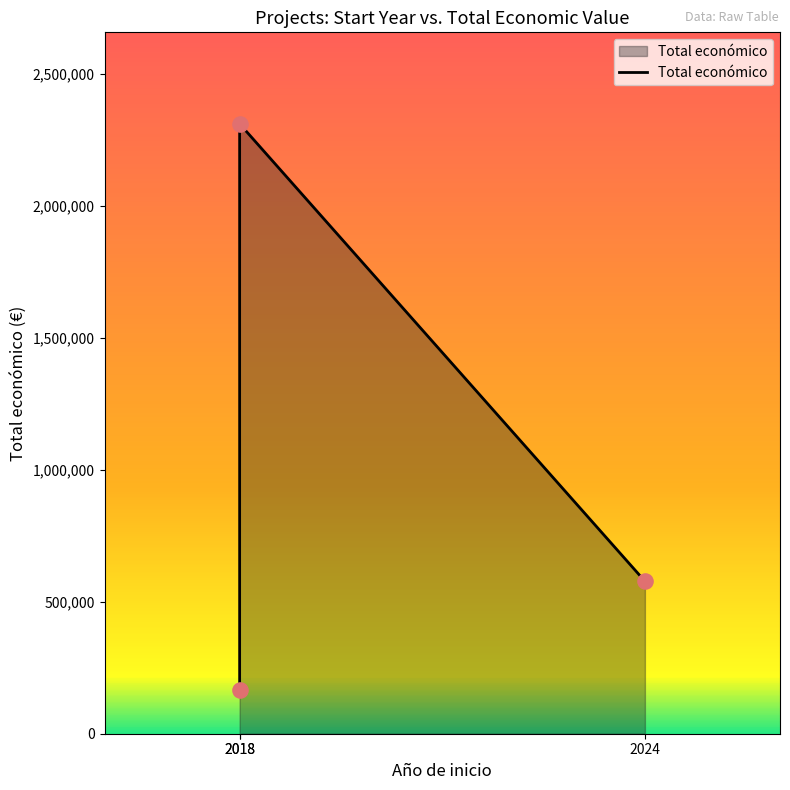

What is the ratio of the value at 2024 to the value at 2018?

0.3